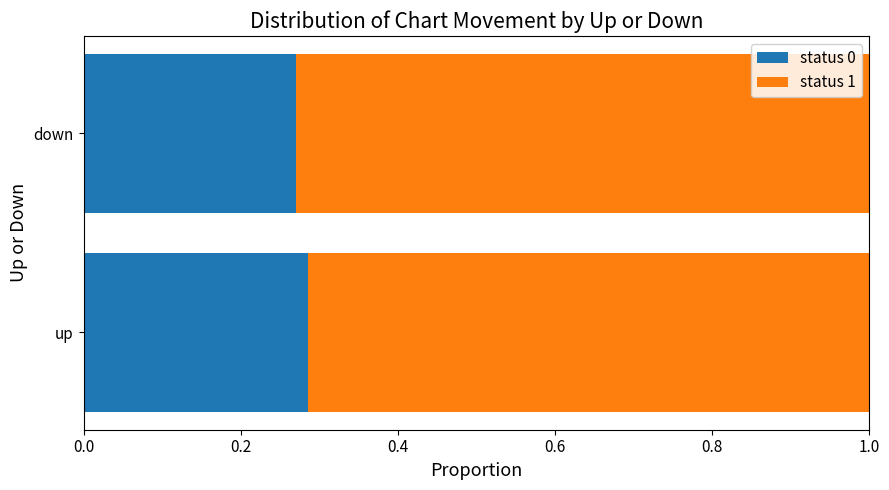

What is the sum of the status 0 values at up and down?

0.6